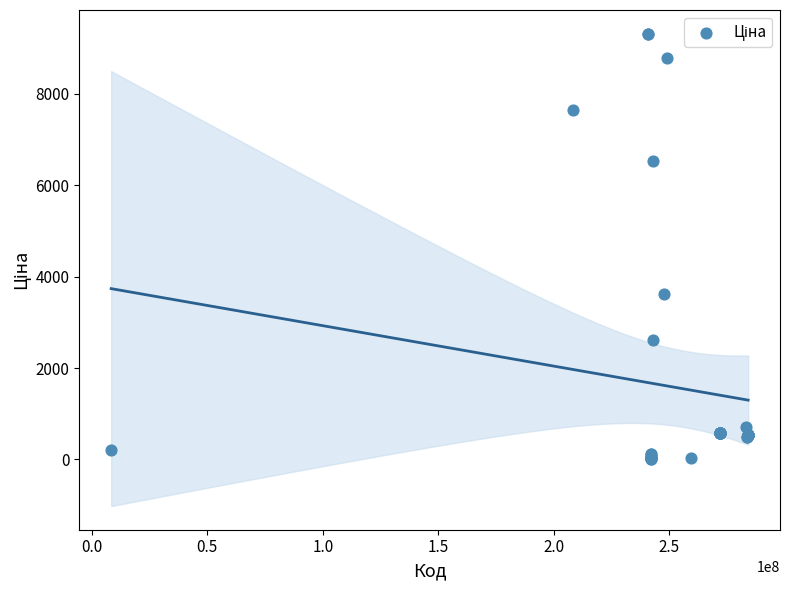

What Y value in the scatter plot is closest to 4668?

3622.2